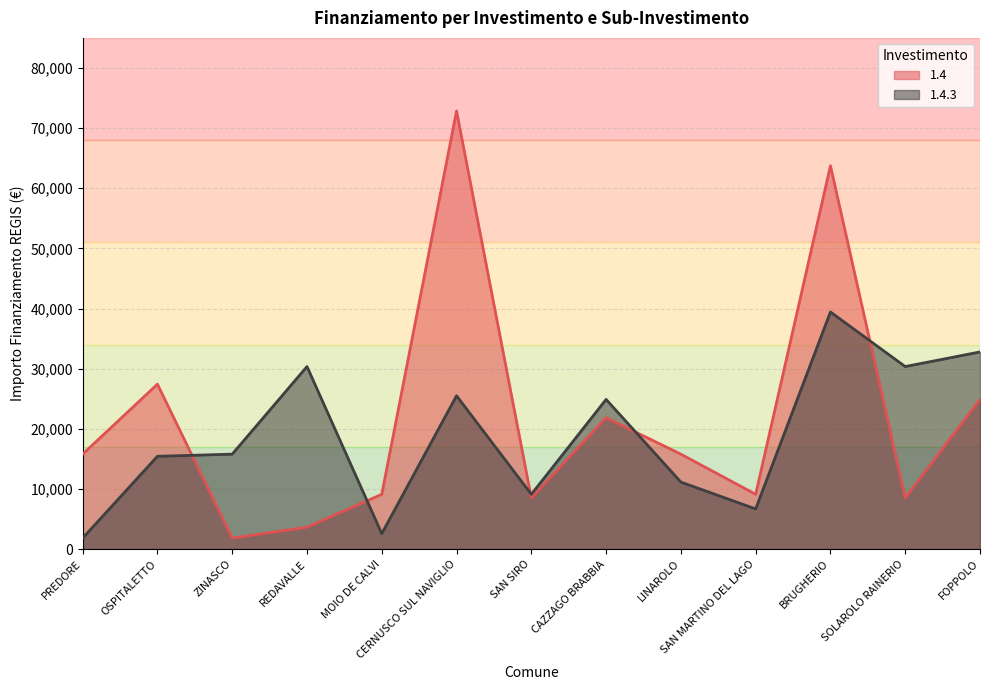

True or false: 1.4.3 has a value of 6677 at SAN MARTINO DEL LAGO.

True